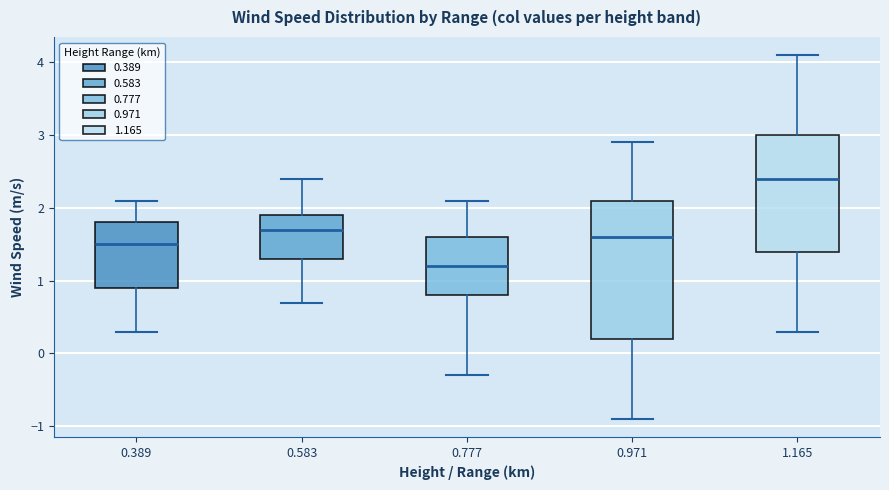

Reading left to right, transcribe this box plot: for each box, give where its median line is, the range the box spans, and where its two whiskers end, as read against the y-axis. The values are not printed on the chart, so give them approximately, as read against the axis.

0.389: median 1.5, box 0.9 to 1.8, whiskers 0.3 to 2.1
0.583: median 1.7, box 1.3 to 1.9, whiskers 0.7 to 2.4
0.777: median 1.2, box 0.8 to 1.6, whiskers -0.3 to 2.1
0.971: median 1.6, box 0.2 to 2.1, whiskers -0.9 to 2.9
1.165: median 2.4, box 1.4 to 3.0, whiskers 0.3 to 4.1